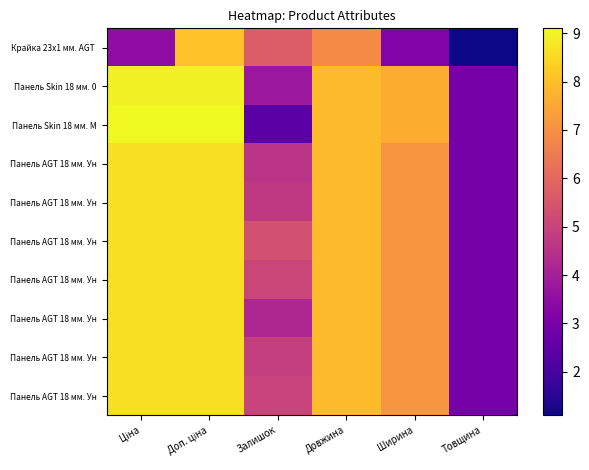

Which label corresponds to the smallest value in the chart?

Товщина